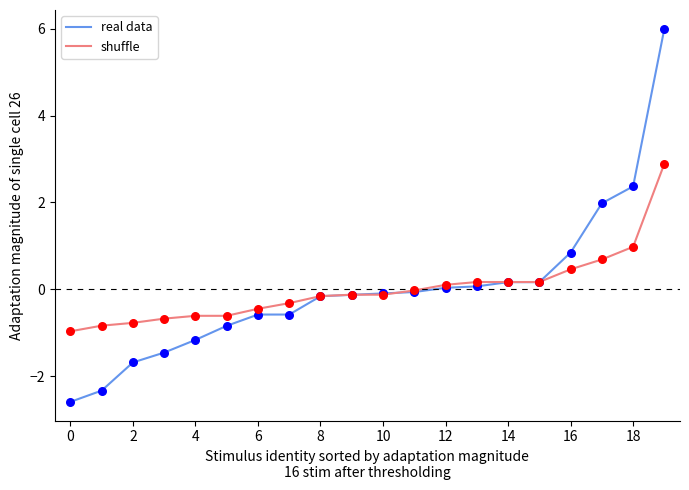

What is the lowest value of the real data series?

-2.6